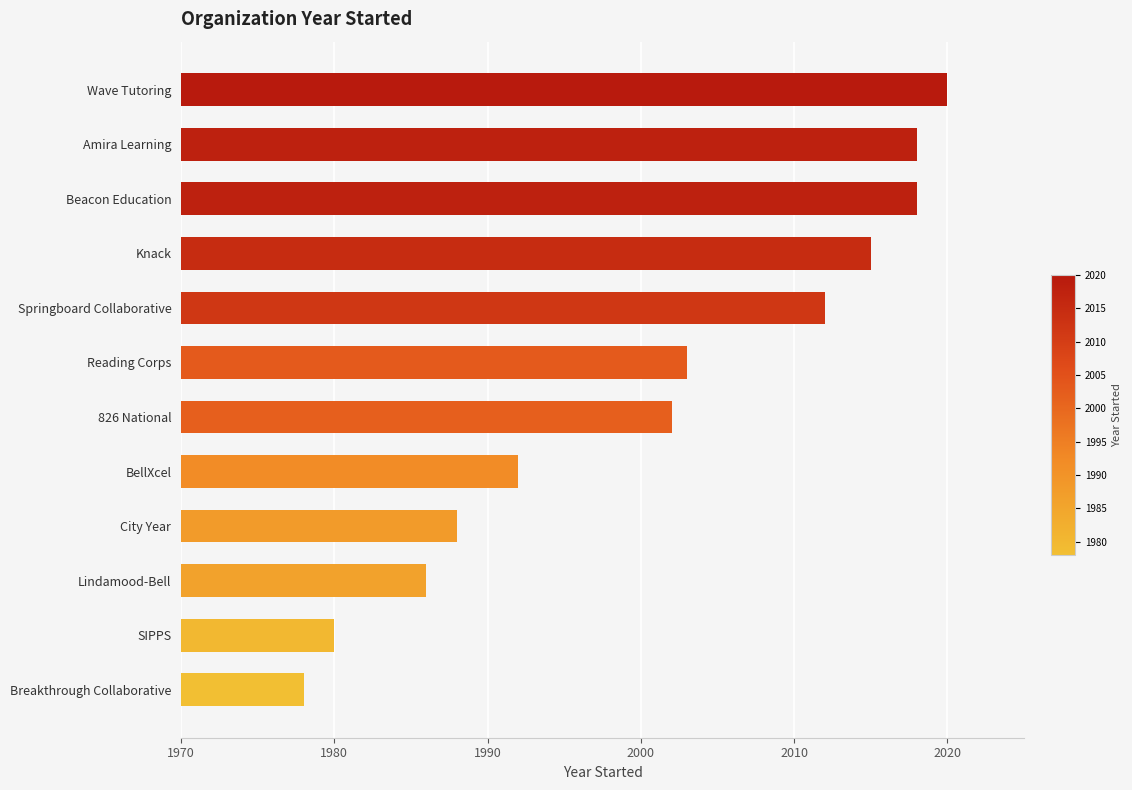

What is the change in value from Reading Corps to BellXcel?

-11